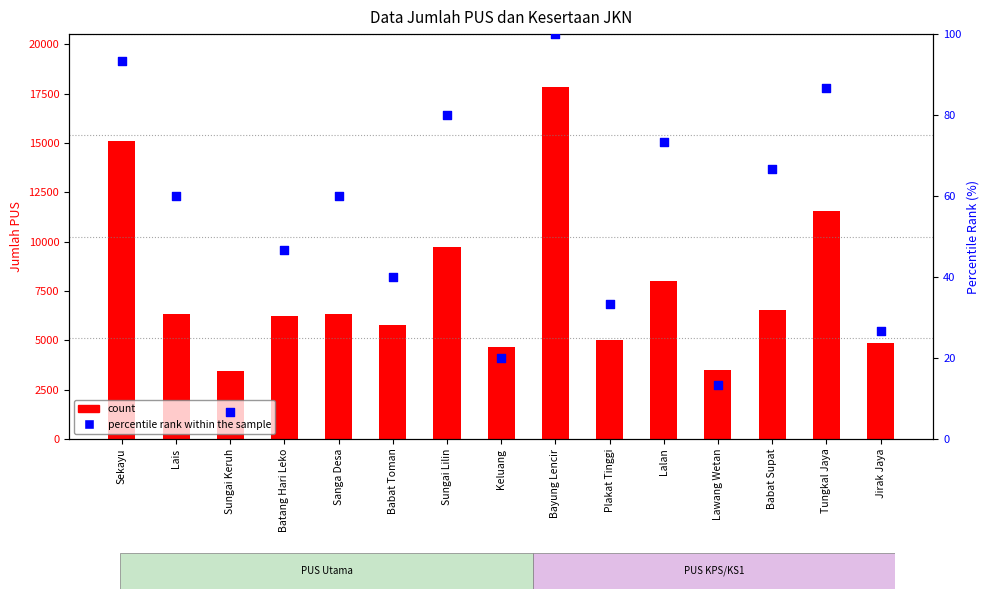

Which series contains the highest Y value?

count